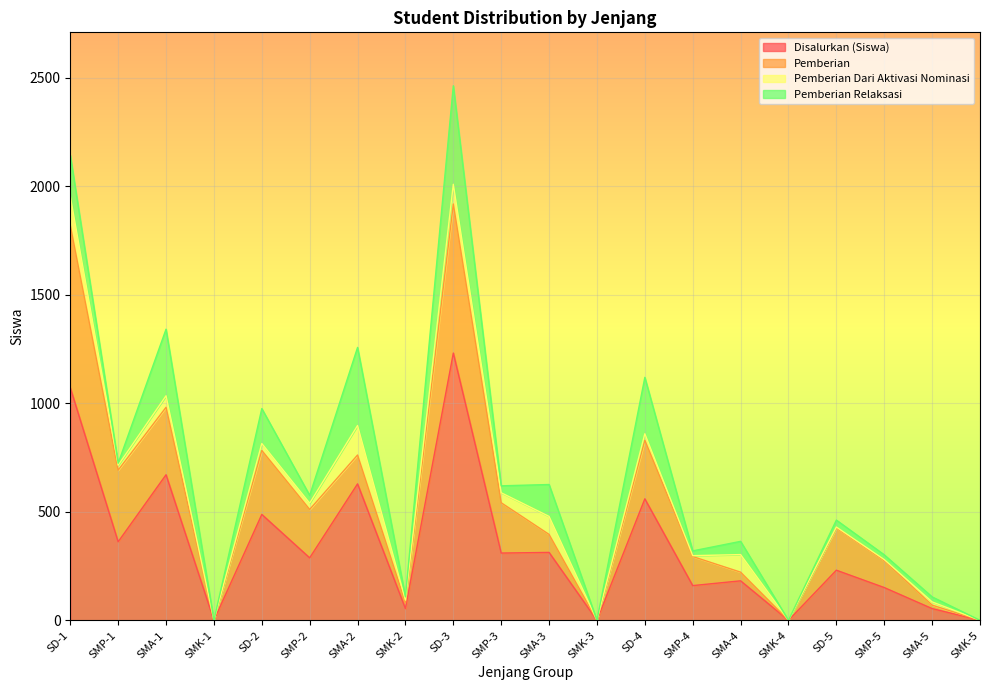

What is the difference between the Pemberian Relaksasi values at SMK-4 and SD-5?

32